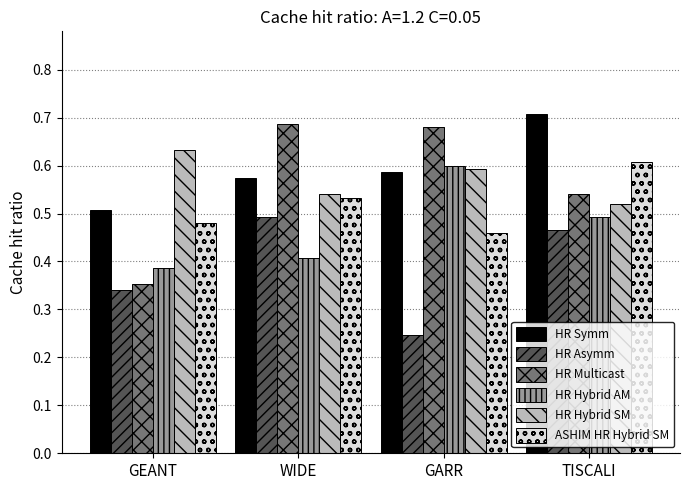

Which series changed the most between GEANT and WIDE?

HR Multicast